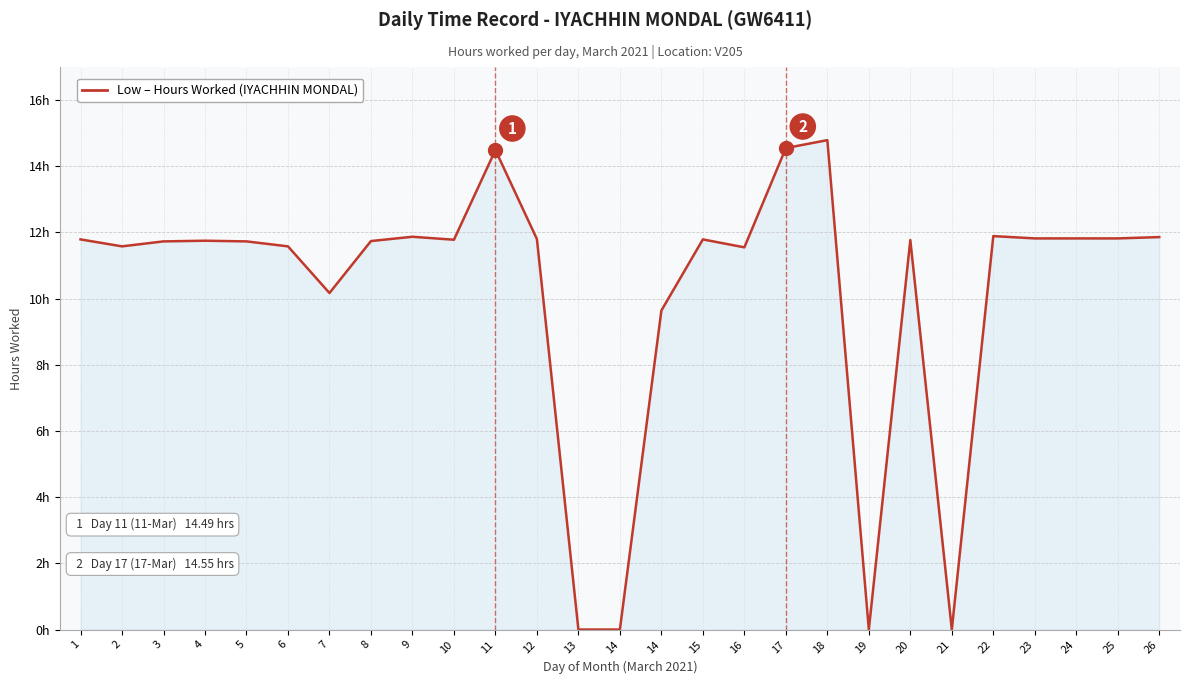

Does the chart have visible grid lines?

Yes